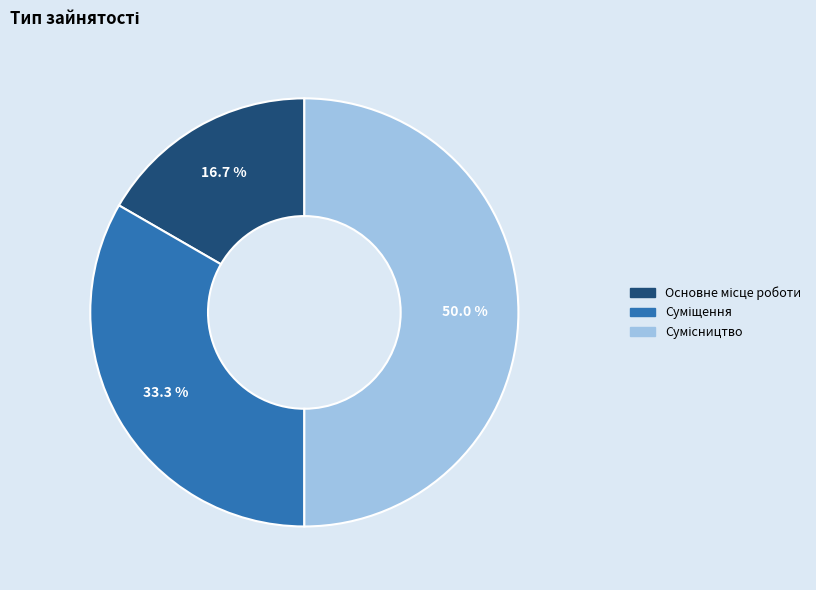

How many slices are in this pie chart?

3